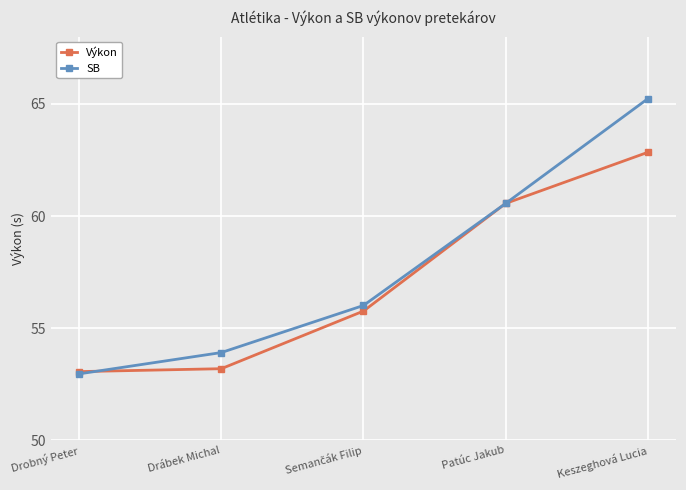

Is it true that SB equals 87.9 at Drobný Peter?

False